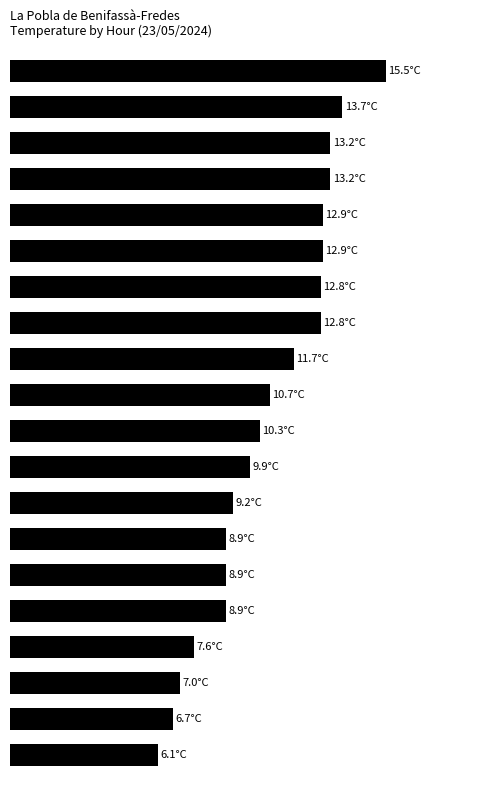

Does the chart contain any negative values?

No